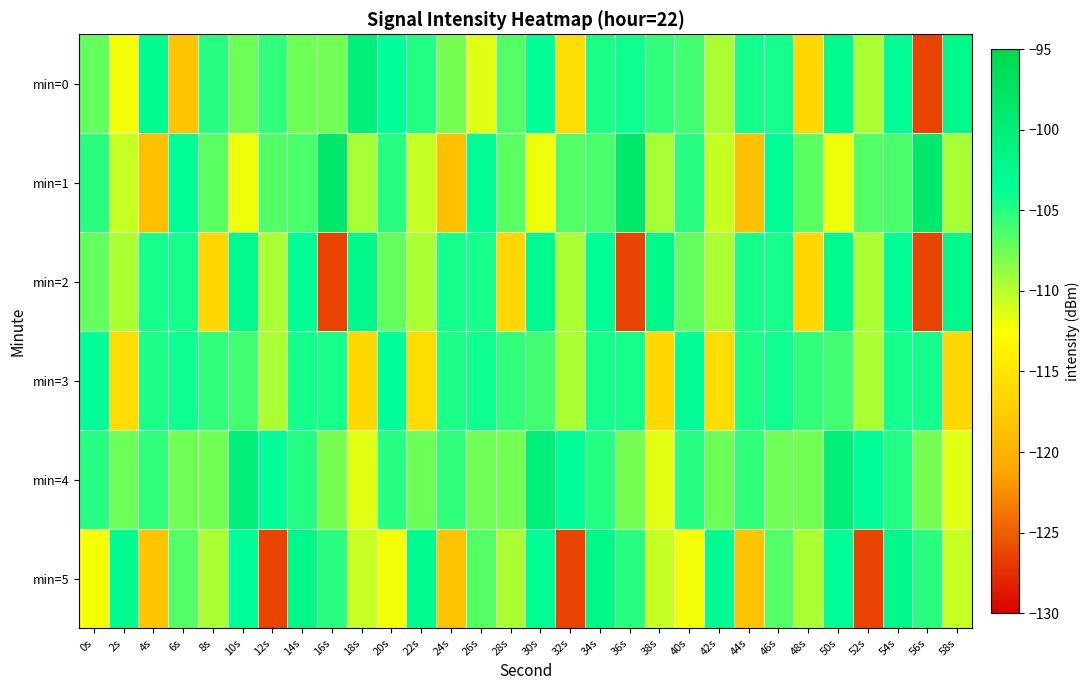

Reading left to right, extract all data points from this chart.

min=0: 0s=-107.1	2s=-112.1	4s=-103.0	6s=-118.2	8s=-105.1	10s=-107.5	12s=-105.4	14s=-107.6	16s=-107.7	18s=-100.2	20s=-103.8	22s=-105.0	24s=-107.8	26s=-111.4	28s=-106.7	30s=-103.9	32s=-115.9	34s=-104.8	36s=-104.3	38s=-105.4	40s=-106.1	42s=-109.6	44s=-104.5	46s=-104.4	48s=-116.2	50s=-102.7	52s=-109.6	54s=-103.6	56s=-126.4	58s=-102.2
min=1: 0s=-105.2	2s=-110.6	4s=-118.6	6s=-103.2	8s=-106.9	10s=-111.9	12s=-106.6	14s=-106.3	16s=-98.7	18s=-109.4	20s=-105.2	22s=-110.6	24s=-118.6	26s=-103.2	28s=-106.9	30s=-111.9	32s=-106.6	34s=-106.3	36s=-98.7	38s=-109.4	40s=-105.2	42s=-110.6	44s=-118.6	46s=-103.2	48s=-106.9	50s=-111.9	52s=-106.6	54s=-106.3	56s=-98.7	58s=-109.4
min=2: 0s=-107.1	2s=-109.6	4s=-104.5	6s=-104.4	8s=-116.2	10s=-102.7	12s=-109.6	14s=-103.6	16s=-126.4	18s=-102.2	20s=-107.1	22s=-109.6	24s=-104.5	26s=-104.4	28s=-116.2	30s=-102.7	32s=-109.6	34s=-103.6	36s=-126.4	38s=-102.2	40s=-107.1	42s=-109.6	44s=-104.5	46s=-104.4	48s=-116.2	50s=-102.7	52s=-109.6	54s=-103.6	56s=-126.4	58s=-102.2
min=3: 0s=-103.9	2s=-115.9	4s=-104.8	6s=-104.3	8s=-105.4	10s=-106.1	12s=-109.6	14s=-104.5	16s=-104.4	18s=-116.2	20s=-103.9	22s=-115.9	24s=-104.8	26s=-104.3	28s=-105.4	30s=-106.1	32s=-109.6	34s=-104.5	36s=-104.4	38s=-116.2	40s=-103.9	42s=-115.9	44s=-104.8	46s=-104.3	48s=-105.4	50s=-106.1	52s=-109.6	54s=-104.5	56s=-104.4	58s=-116.2
min=4: 0s=-105.1	2s=-107.5	4s=-105.4	6s=-107.6	8s=-107.7	10s=-100.2	12s=-103.8	14s=-105.0	16s=-107.8	18s=-111.4	20s=-105.1	22s=-107.5	24s=-105.4	26s=-107.6	28s=-107.7	30s=-100.2	32s=-103.8	34s=-105.0	36s=-107.8	38s=-111.4	40s=-105.1	42s=-107.5	44s=-105.4	46s=-107.6	48s=-107.7	50s=-100.2	52s=-103.8	54s=-105.0	56s=-107.8	58s=-111.4
min=5: 0s=-112.1	2s=-103.0	4s=-118.2	6s=-106.7	8s=-109.6	10s=-103.6	12s=-126.4	14s=-102.2	16s=-105.2	18s=-110.6	20s=-112.1	22s=-103.0	24s=-118.2	26s=-106.7	28s=-109.6	30s=-103.6	32s=-126.4	34s=-102.2	36s=-105.2	38s=-110.6	40s=-112.1	42s=-103.0	44s=-118.2	46s=-106.7	48s=-109.6	50s=-103.6	52s=-126.4	54s=-102.2	56s=-105.2	58s=-110.6